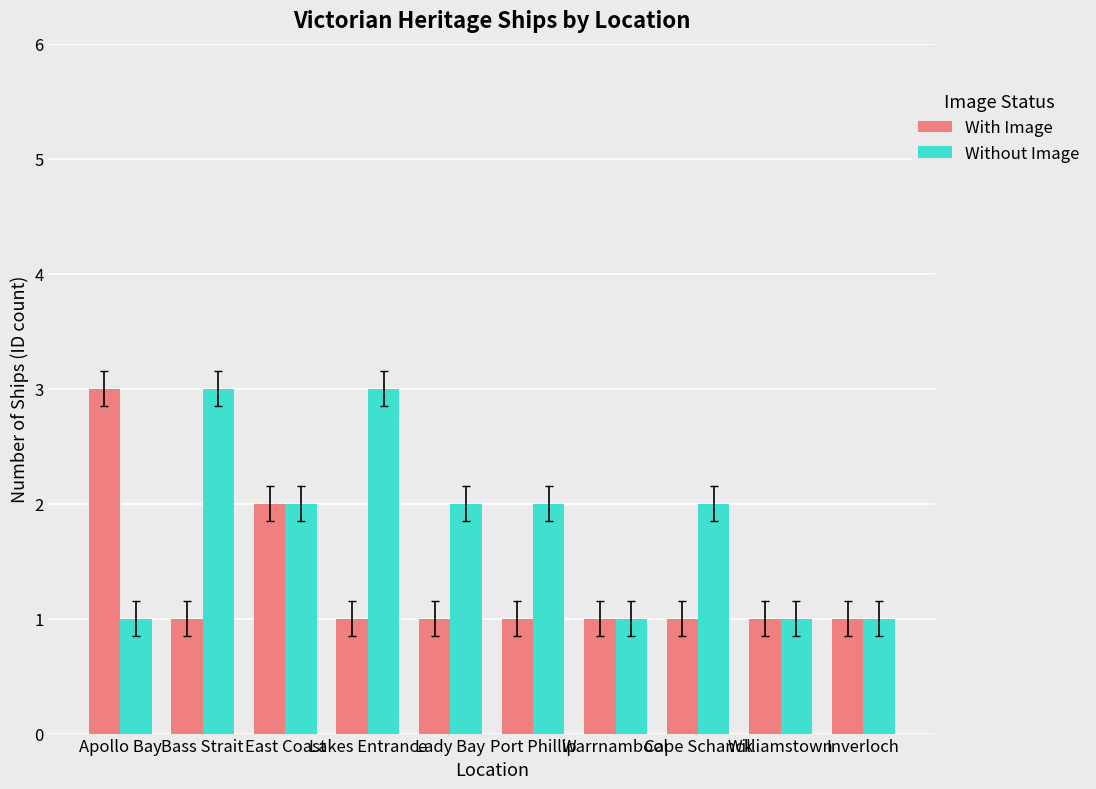

Rank the series at Cape Schanck from highest to lowest value.

Without Image, With Image